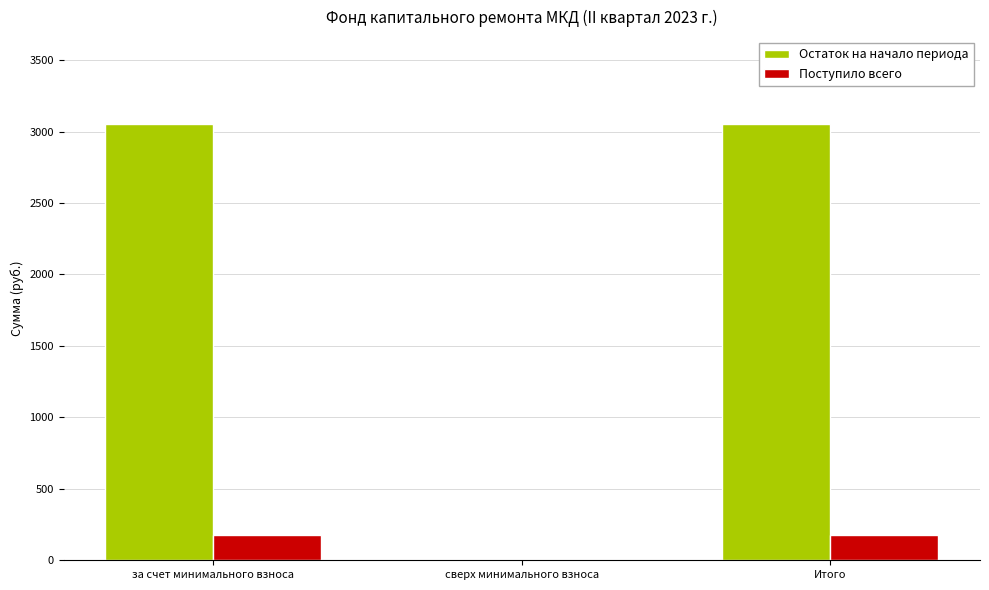

Which series has the largest total across all categories?

Остаток на начало периода